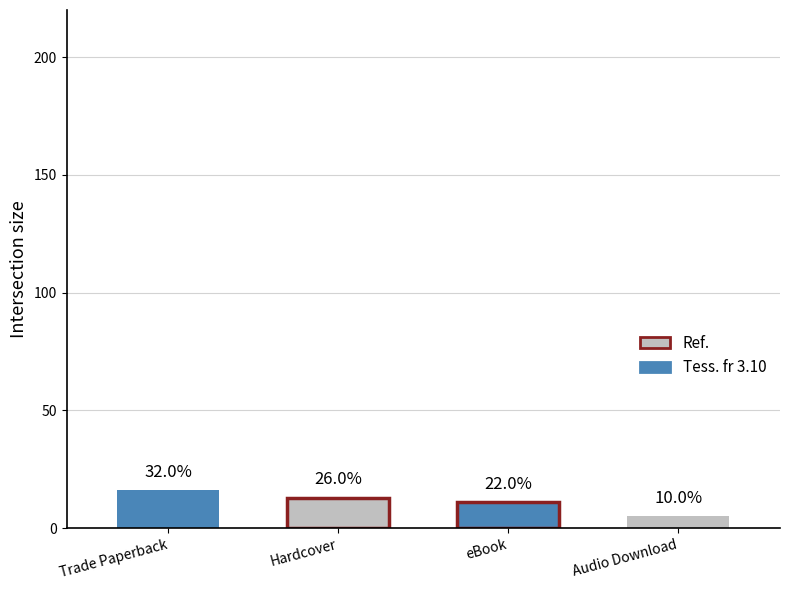

What is the average value?

11